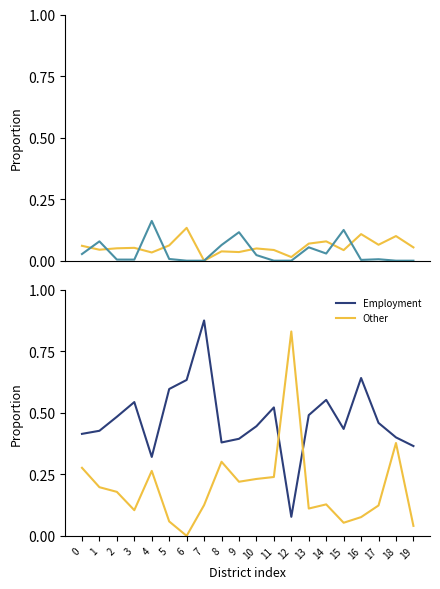

What is the sum of the Employment values at 17 and 0?

0.9